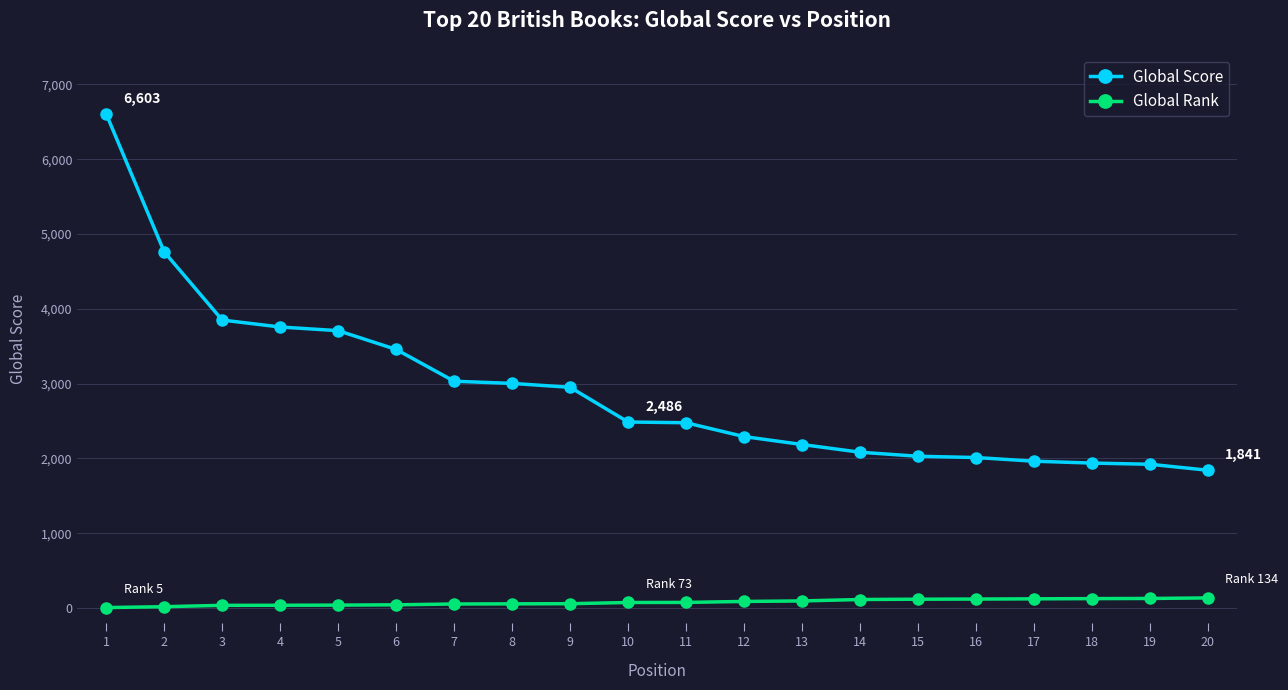

Which series has the widest spread of values?

Global Score